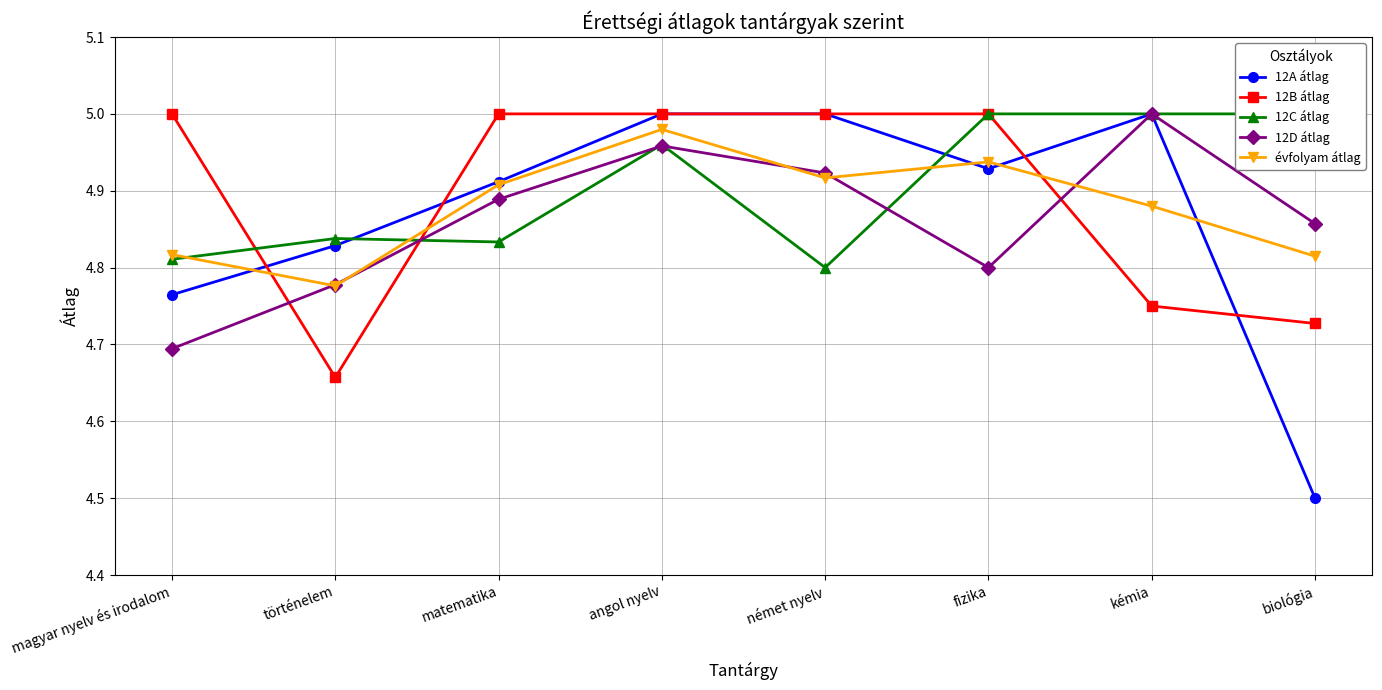

Which series has the largest total across all categories?

12C átlag